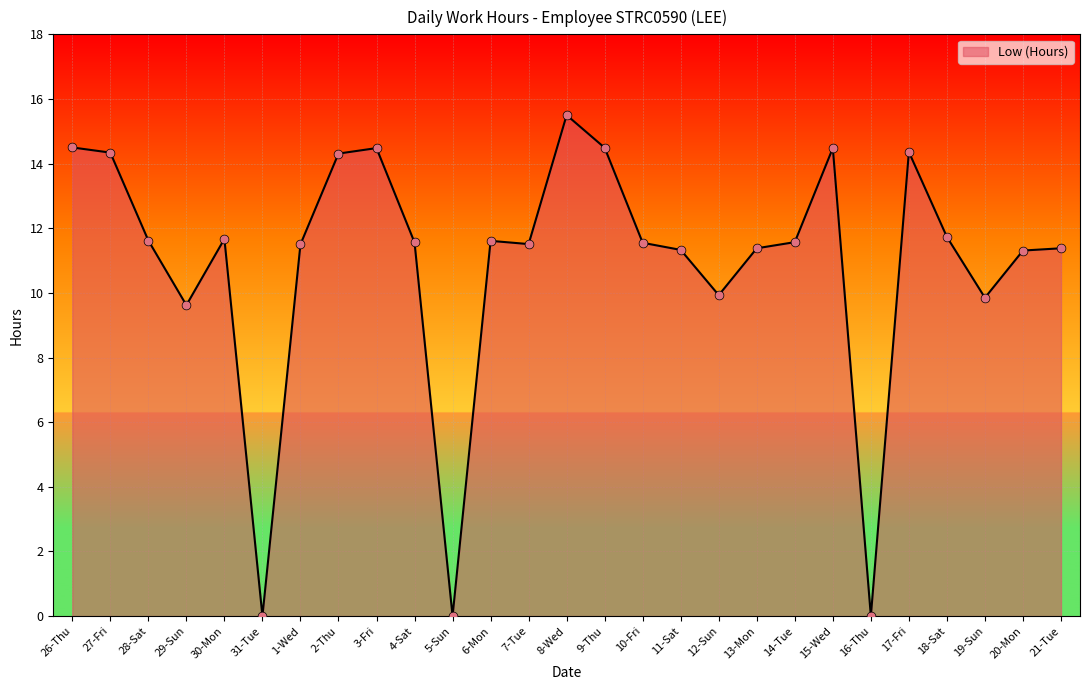

Approximately how many times larger is the value at 17-Fri compared to 9-Thu?

1.0